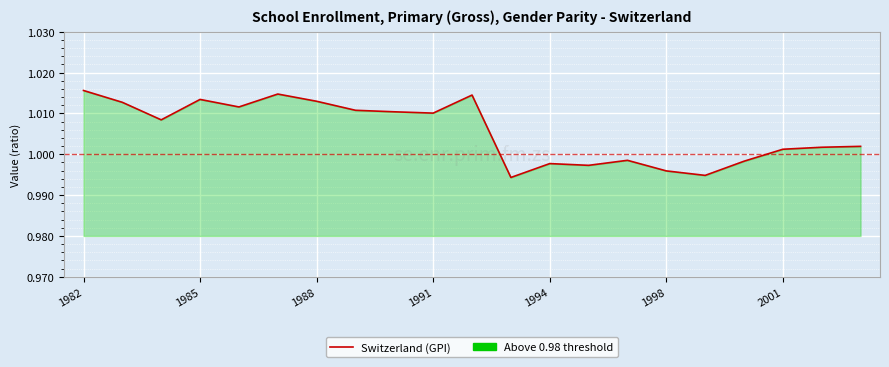

What is the smallest value displayed?

1.0